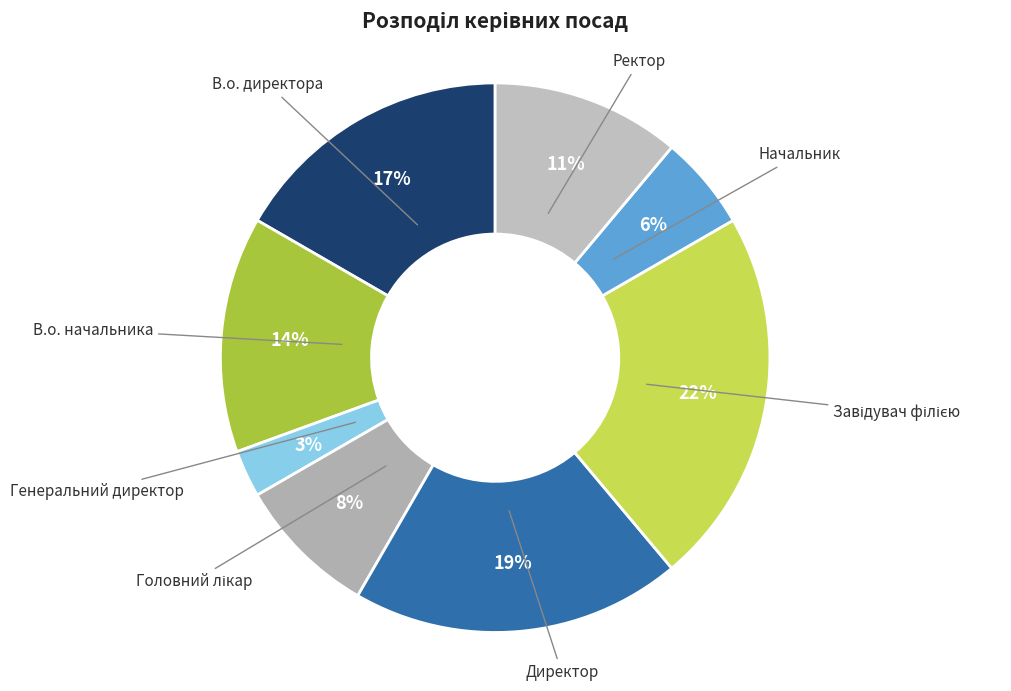

How many segments does this pie chart have?

8